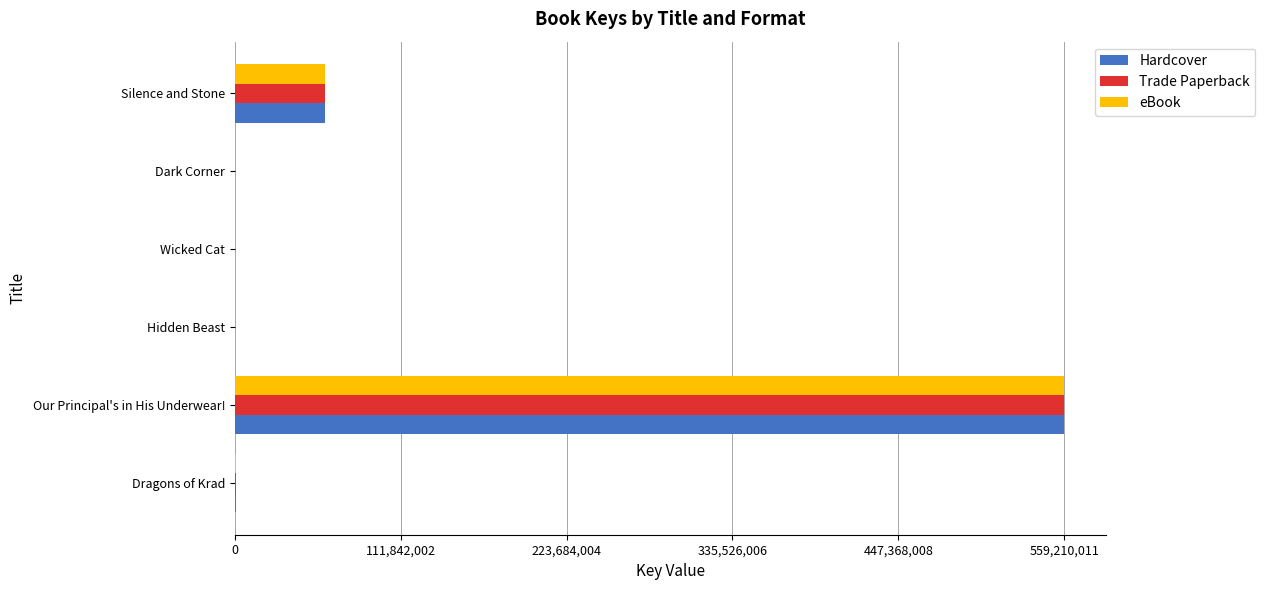

What is the total value across all series at Silence and Stone?

182040201